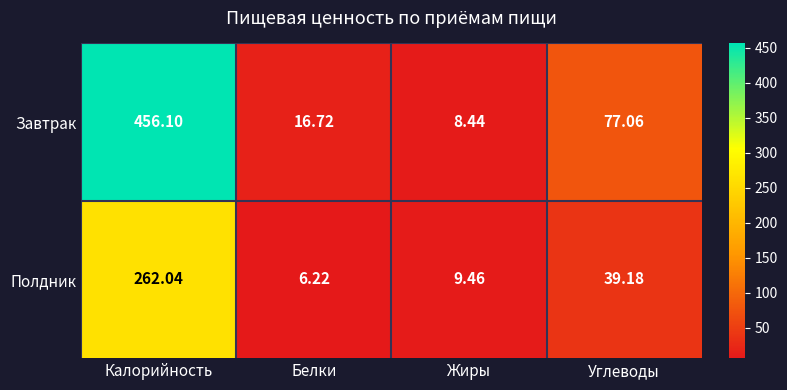

What is the difference between the highest and lowest values at Калорийность?

194.1